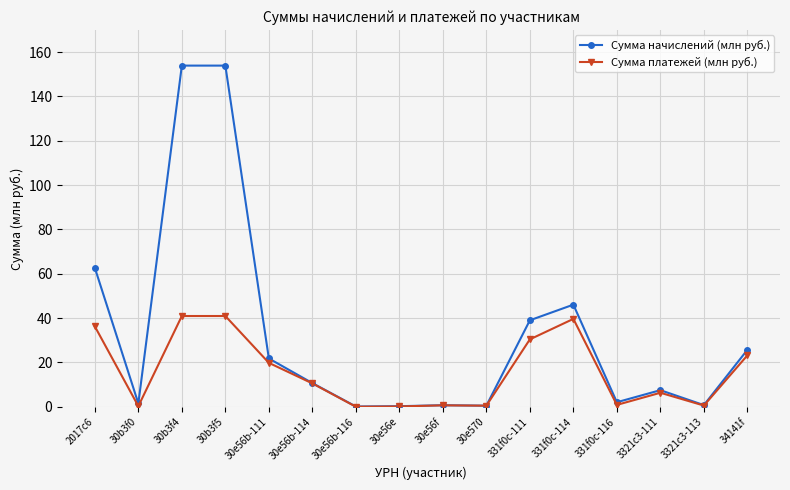

How many lines are shown in the chart?

2